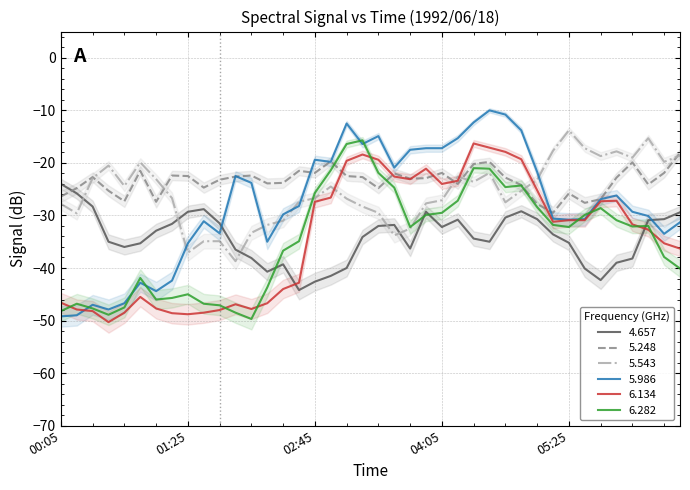

What is the difference between the maximum and minimum values in the 6.282 series?

34.0